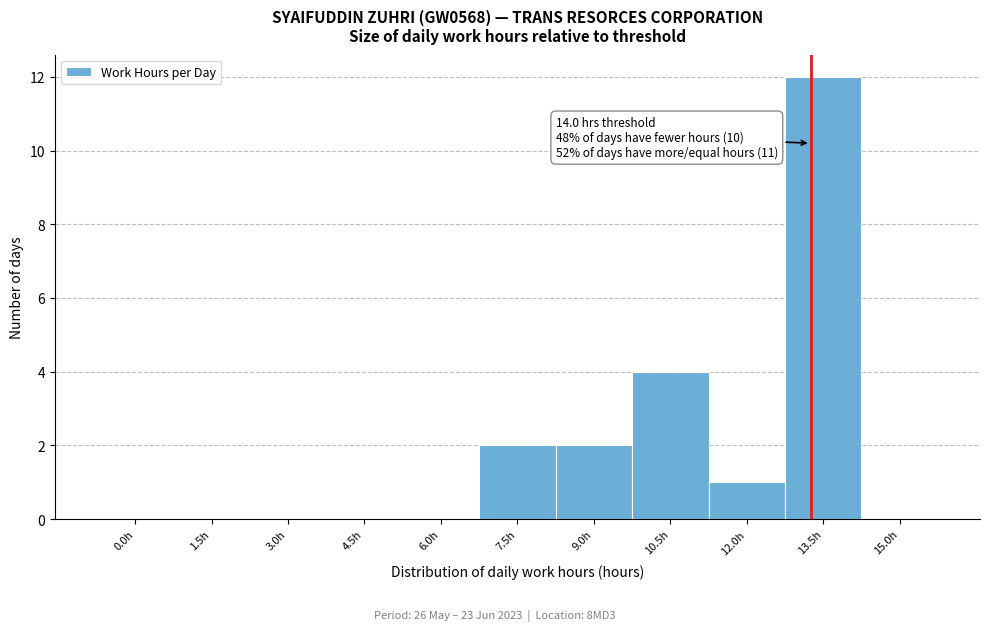

Reading right to left, extract all data points from this chart.

15.0h=0	13.5h=12	12.0h=1	10.5h=4	9.0h=2	7.5h=2	6.0h=0	4.5h=0	3.0h=0	1.5h=0	0.0h=0